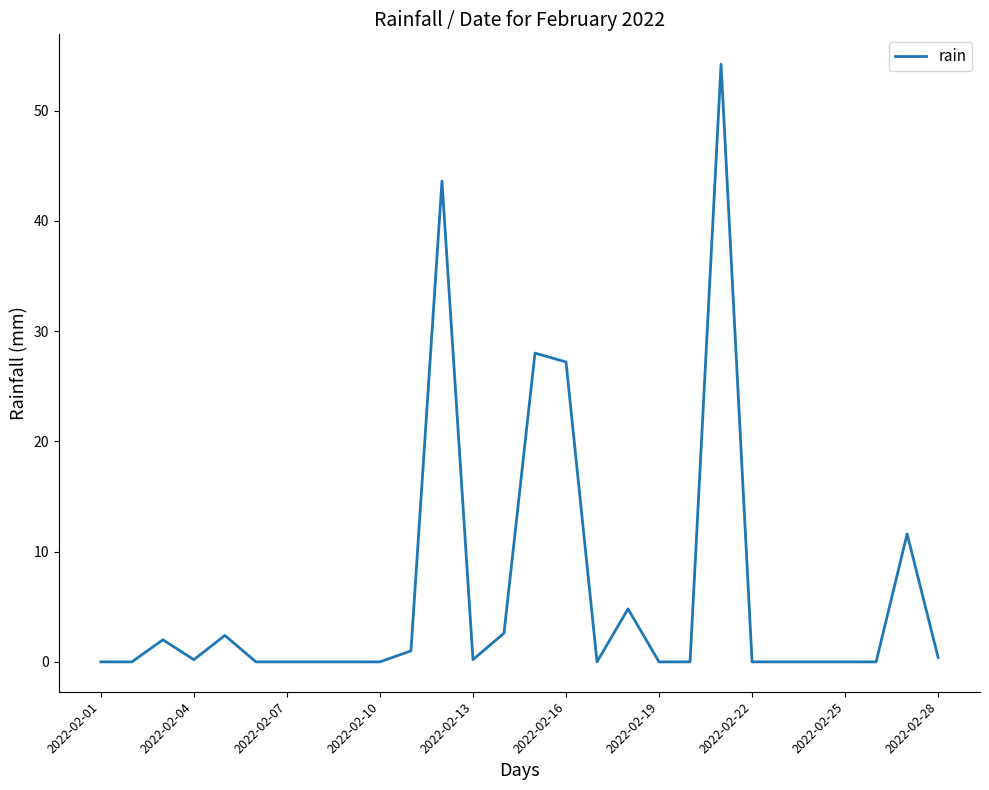

What is the maximum value shown in the chart?

54.2